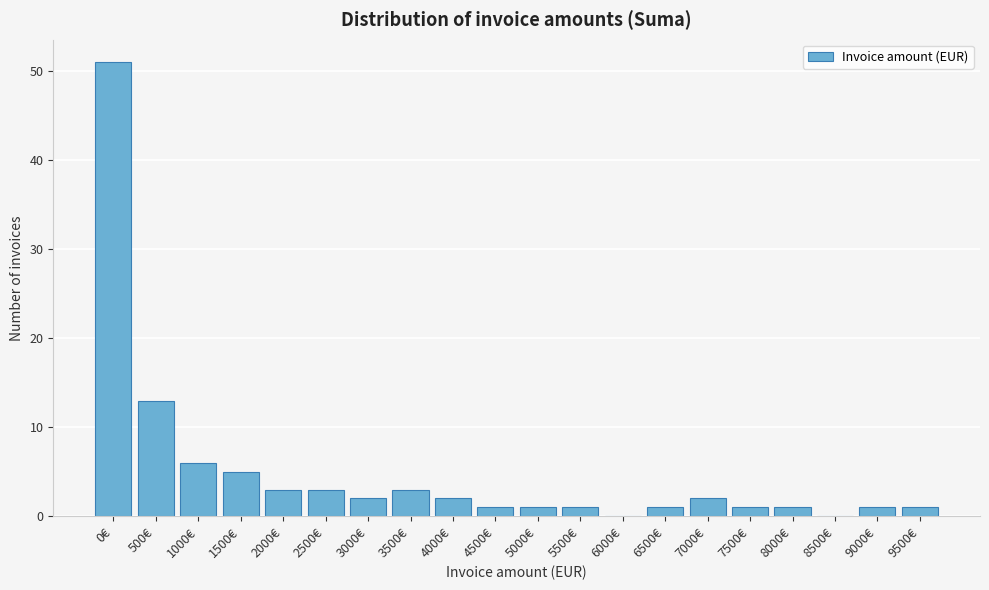

Reading left to right, list all the values displayed in this chart.

0€=51	500€=13	1000€=6	1500€=5	2000€=3	2500€=3	3000€=2	3500€=3	4000€=2	4500€=1	5000€=1	5500€=1	6000€=0	6500€=1	7000€=2	7500€=1	8000€=1	8500€=0	9000€=1	9500€=1